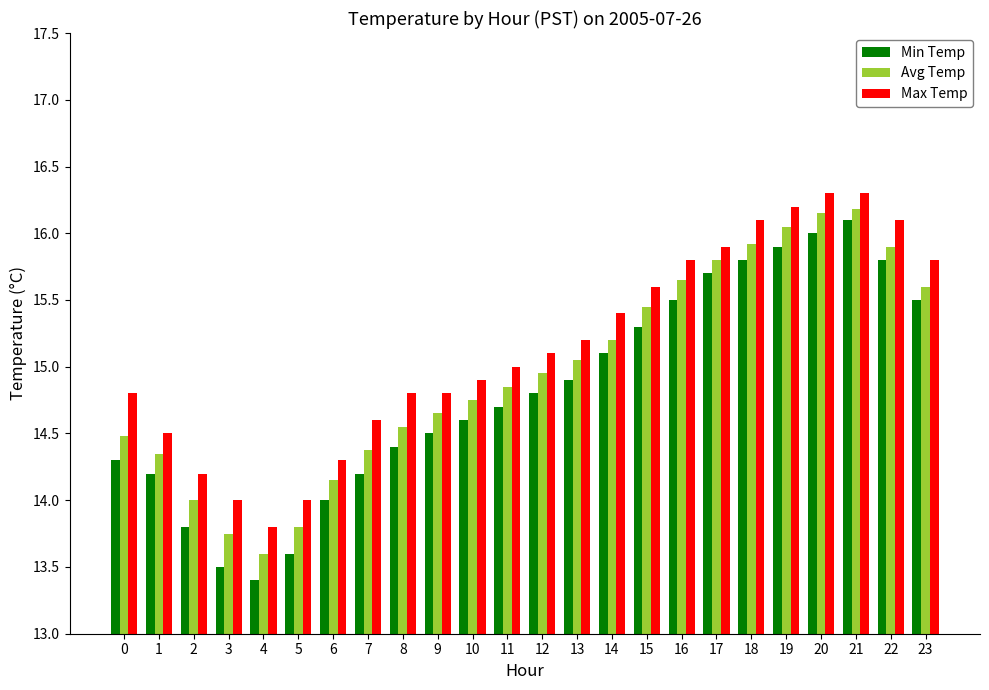

At which category is the sum across all series the highest?

21